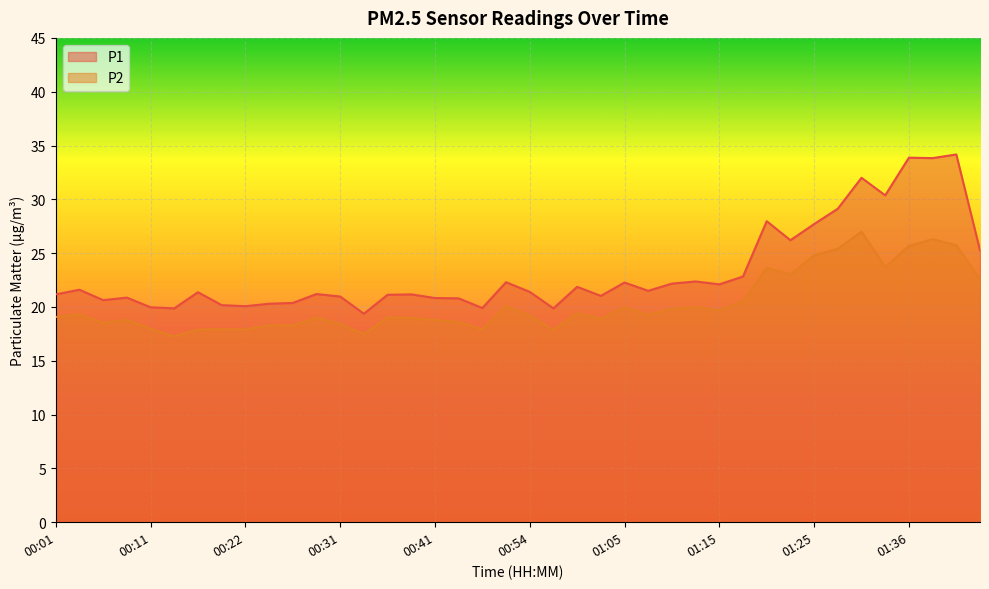

What is the value of the P1 point at the 27th from the left?

22.2